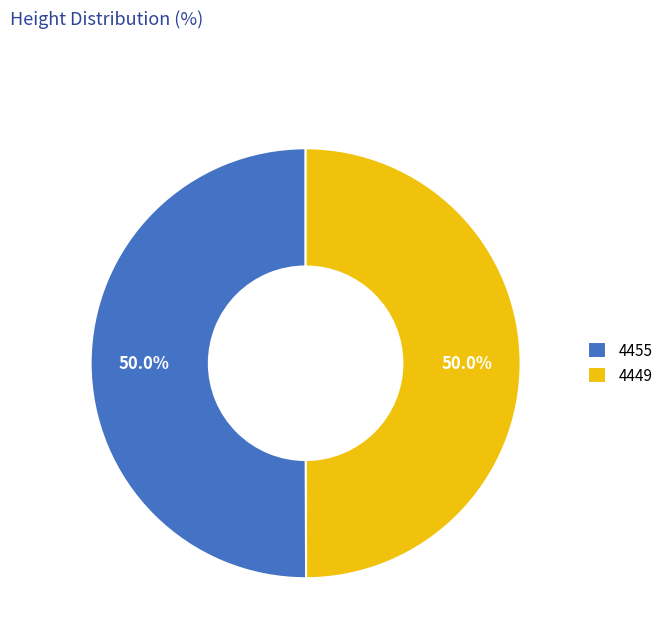

What is the ratio of the value at 4455 to the value at 4449?

1.0